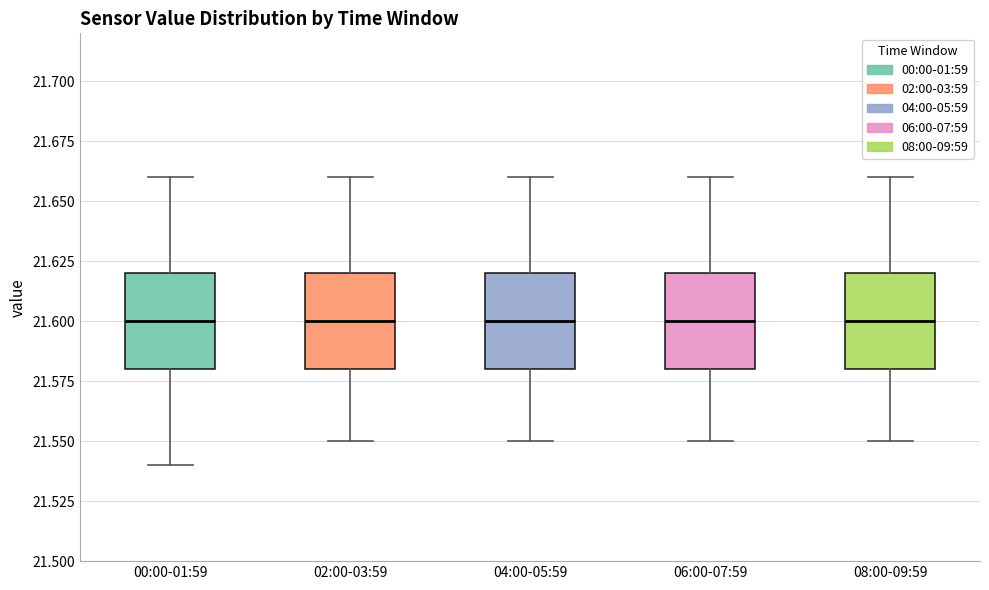

Reading left to right, read every box against the y-axis: the position of its median line, the range the box covers, and the ends of its whiskers. The values are not printed on the chart, so give them approximately, as read against the axis.

00:00-01:59: median 21.60, box 21.58 to 21.62, whiskers 21.54 to 21.66
02:00-03:59: median 21.60, box 21.58 to 21.62, whiskers 21.55 to 21.66
04:00-05:59: median 21.60, box 21.58 to 21.62, whiskers 21.55 to 21.66
06:00-07:59: median 21.60, box 21.58 to 21.62, whiskers 21.55 to 21.66
08:00-09:59: median 21.60, box 21.58 to 21.62, whiskers 21.55 to 21.66